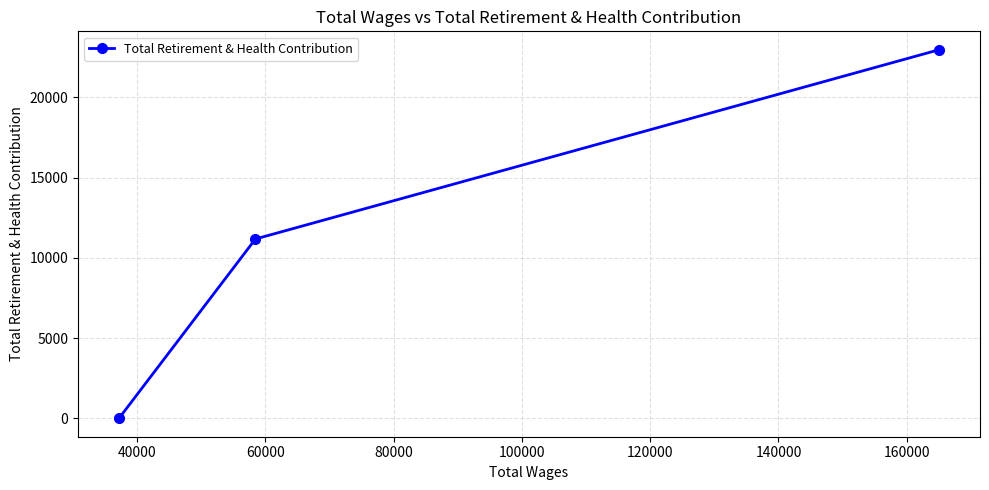

What is the difference between the maximum and minimum values?

22964